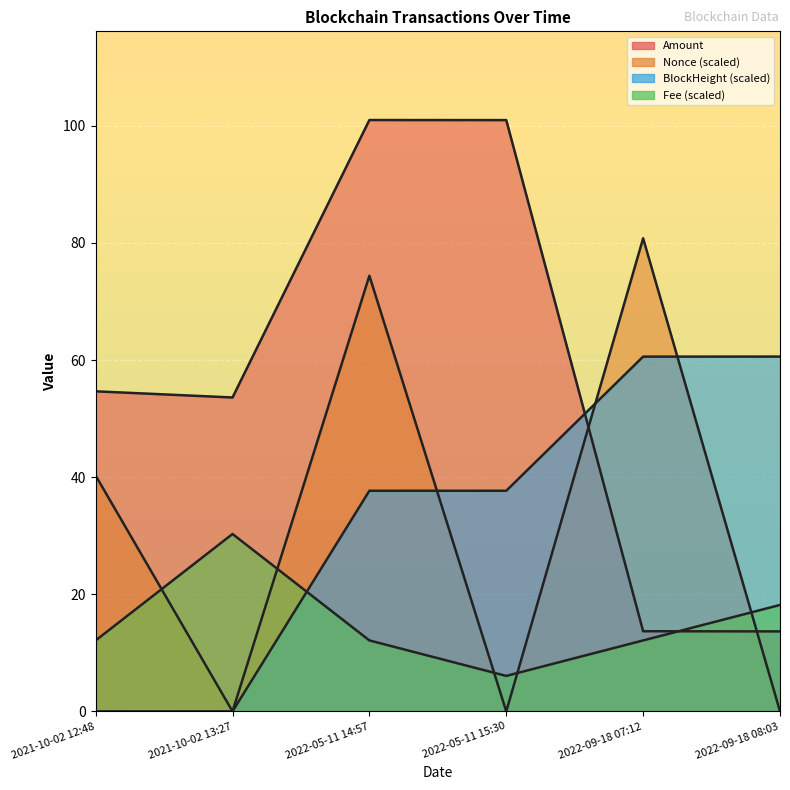

Between which two adjacent categories do Nonce and Fee first intersect?

2021-10-02 12:48 and 2021-10-02 13:27